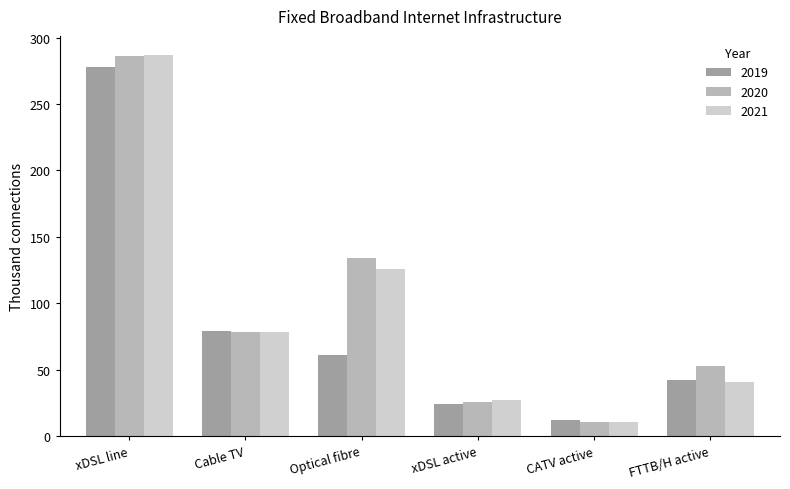

How many distinct data groups are displayed?

3